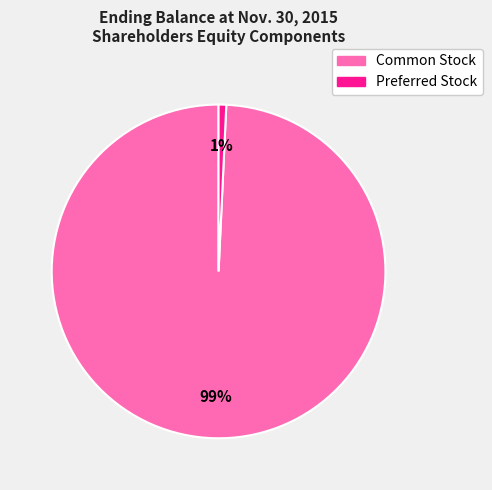

To the nearest percent, what portion does Preferred Stock represent?

1%